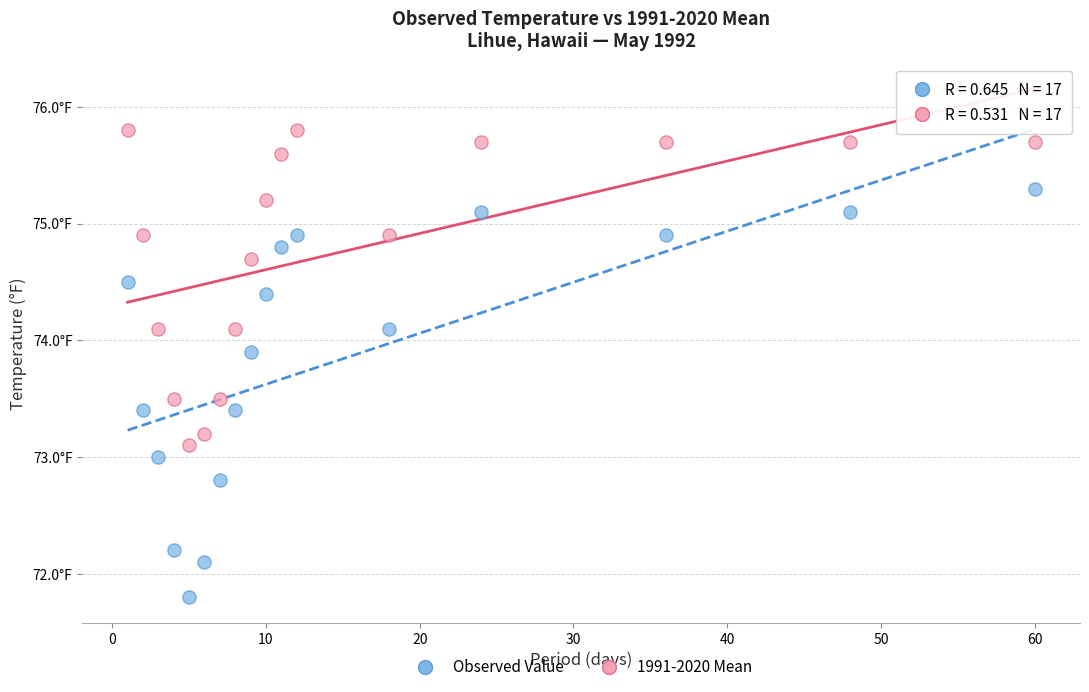

What are all the series names shown in the legend?

Observed Value, 1991-2020 Mean